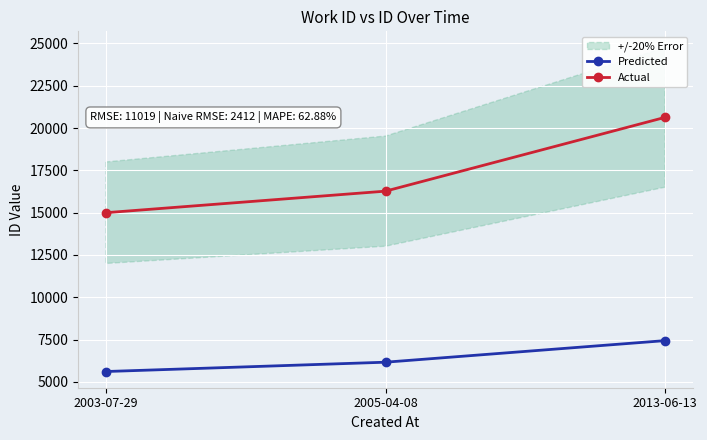

Which series changed the most between 2003-07-29 and 2005-04-08?

Actual